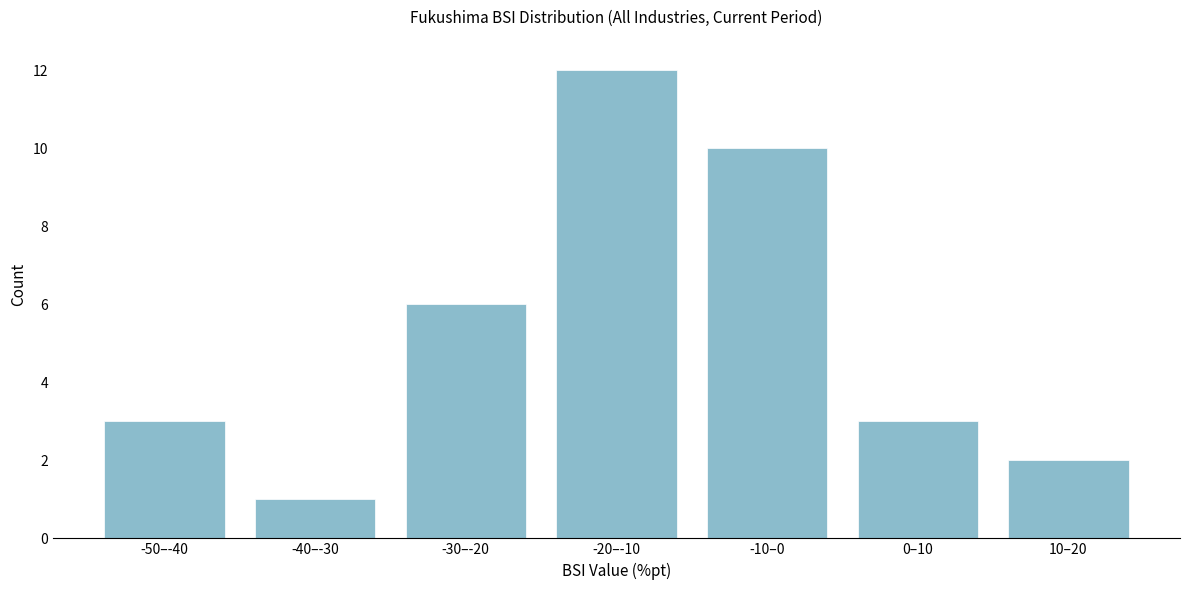

Reading left to right, what are all the values shown in this chart?

3	1	6	12	10	3	2